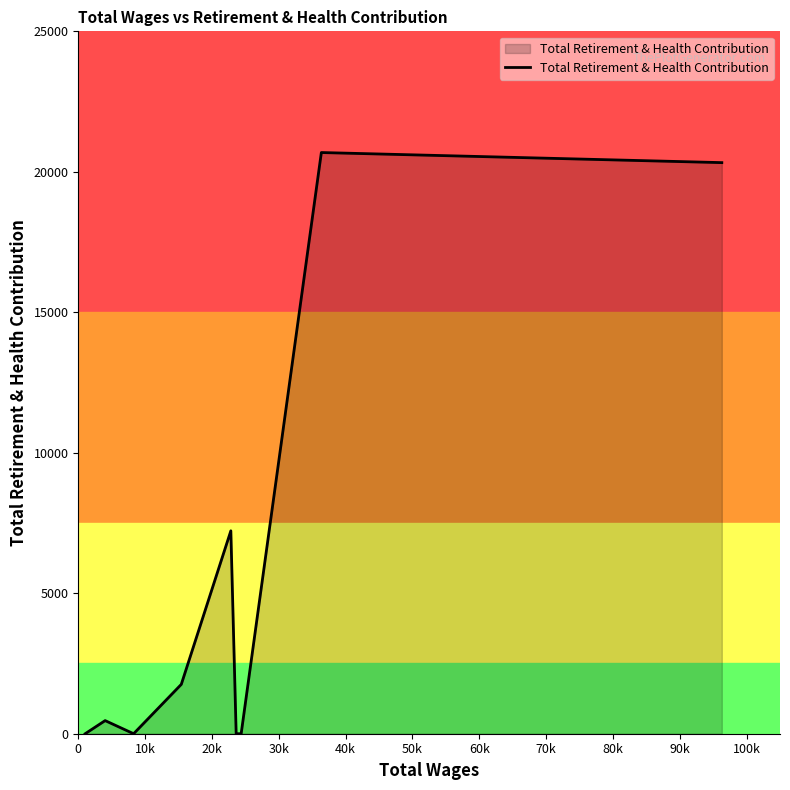

How many interior local peaks (higher than both neighbors) does the data have?

3